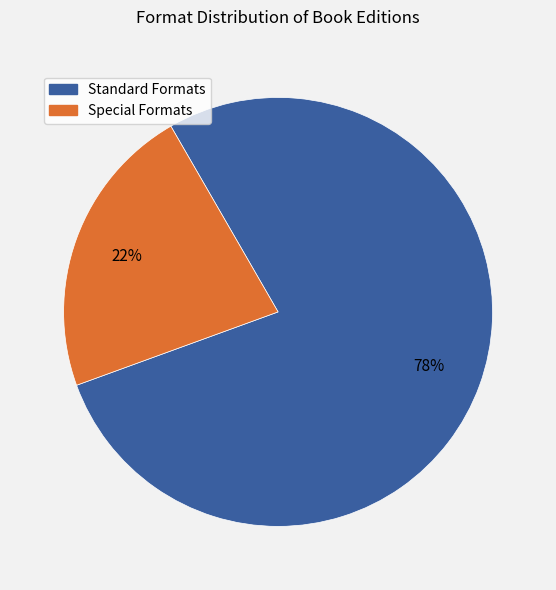

To the nearest percent, what is the difference between the Special Formats and Standard Formats slice percentages?

56%